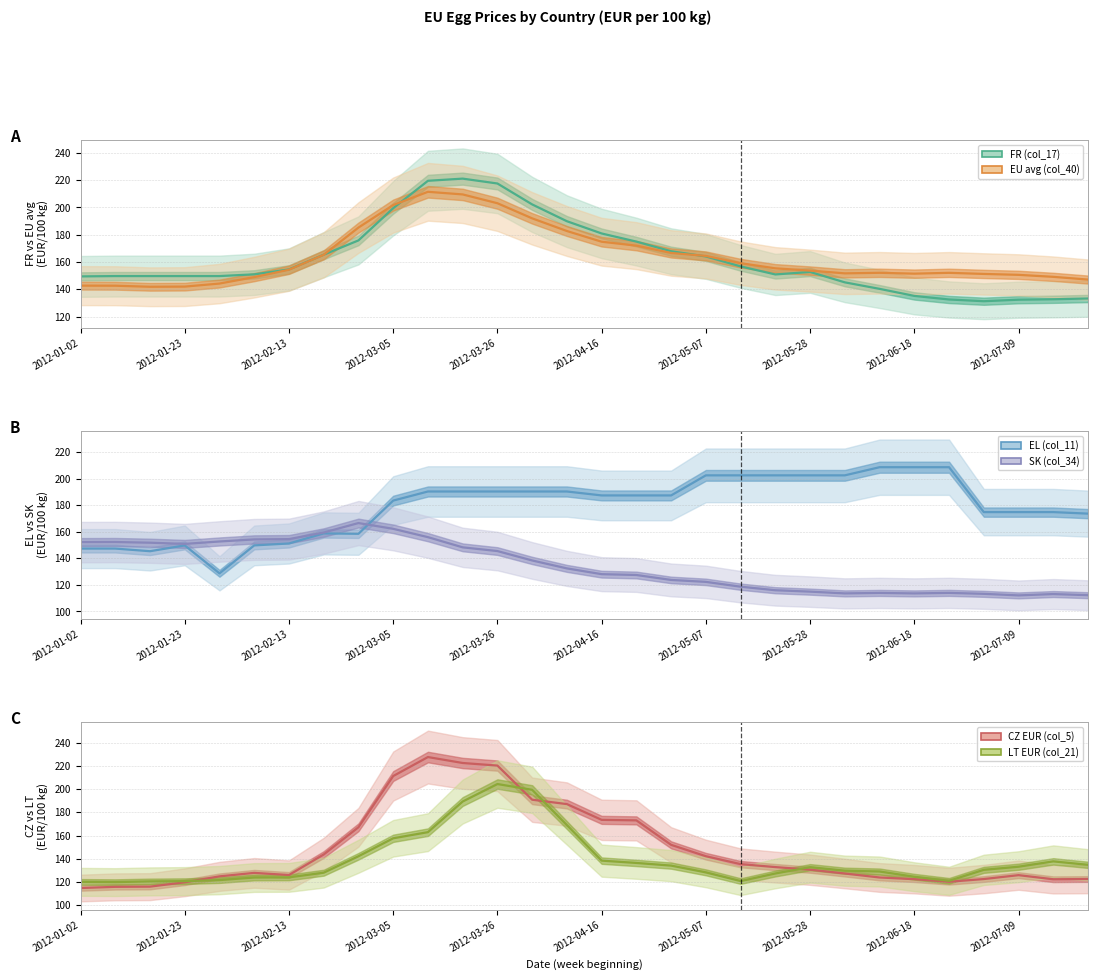

What value does the EL (col_11) series have at 25?

208.7